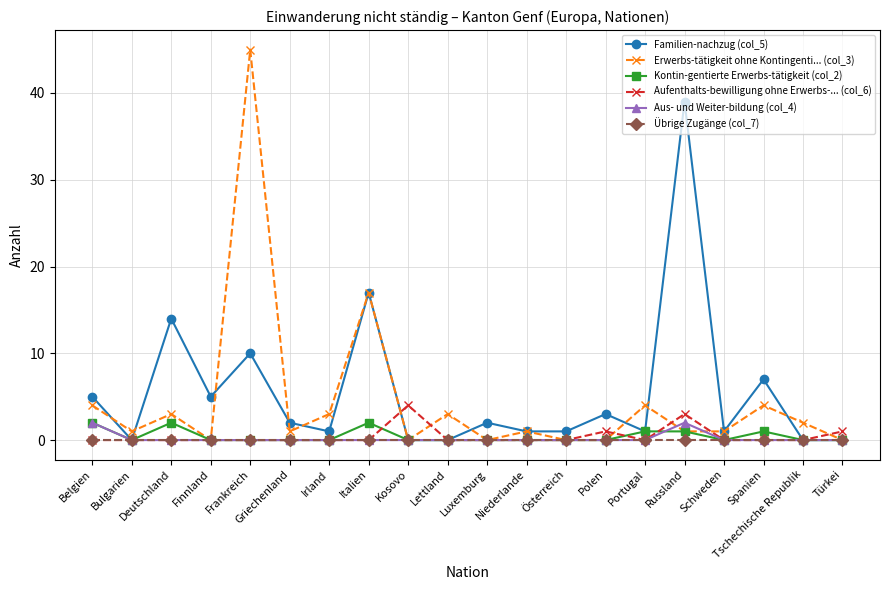

Where is the first local maximum for Familien-nachzug (col_5)?

Deutschland